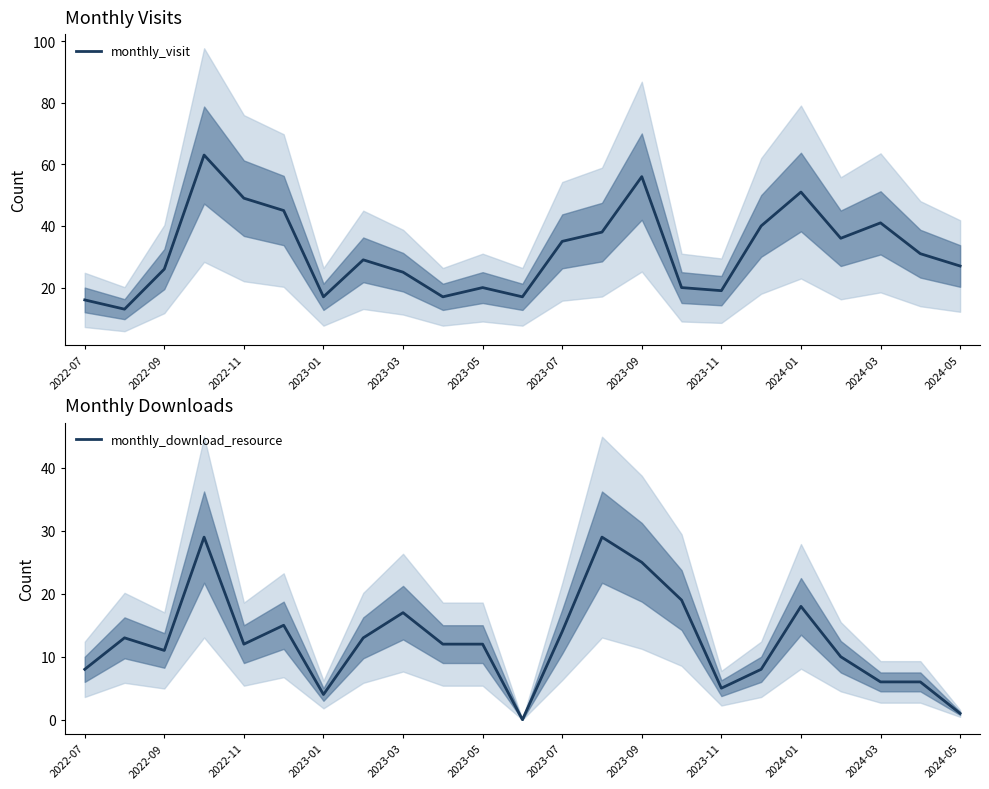

What is the minimum value for monthly_visit?

13